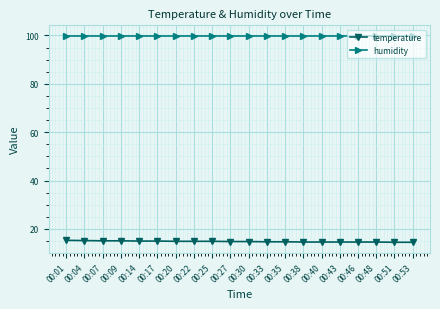

True or false: humidity and temperature cross at least once.

False